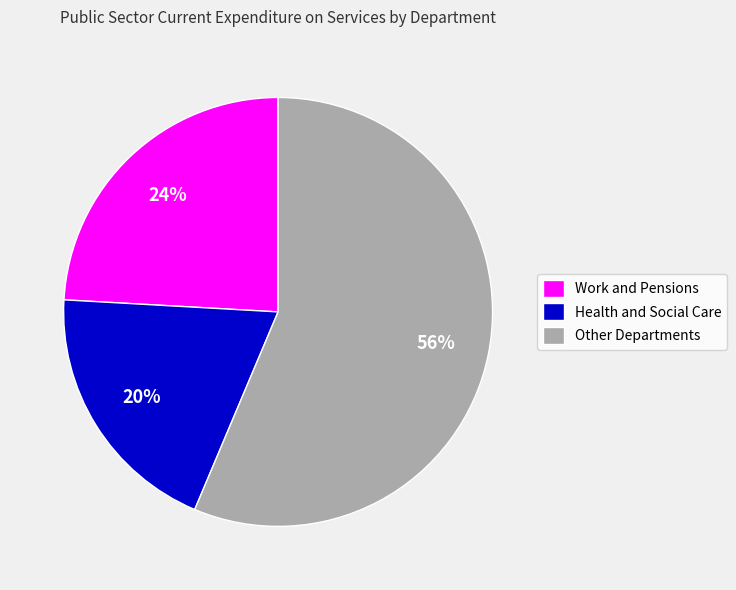

To the nearest percent, what percentage of the pie is Work and Pensions?

24%